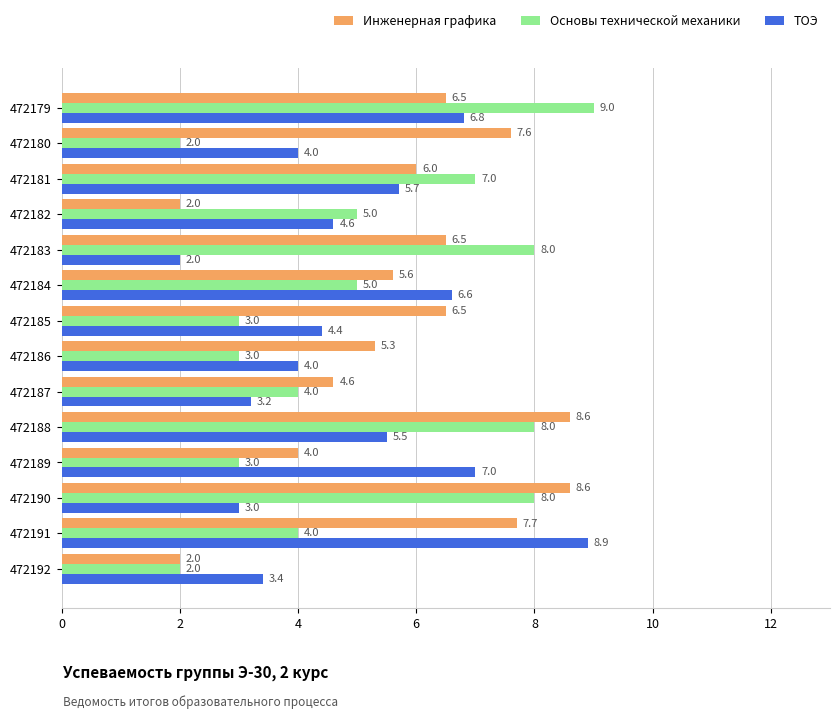

The value of Основы технической механики at 472187 is 6.2. True or false?

False